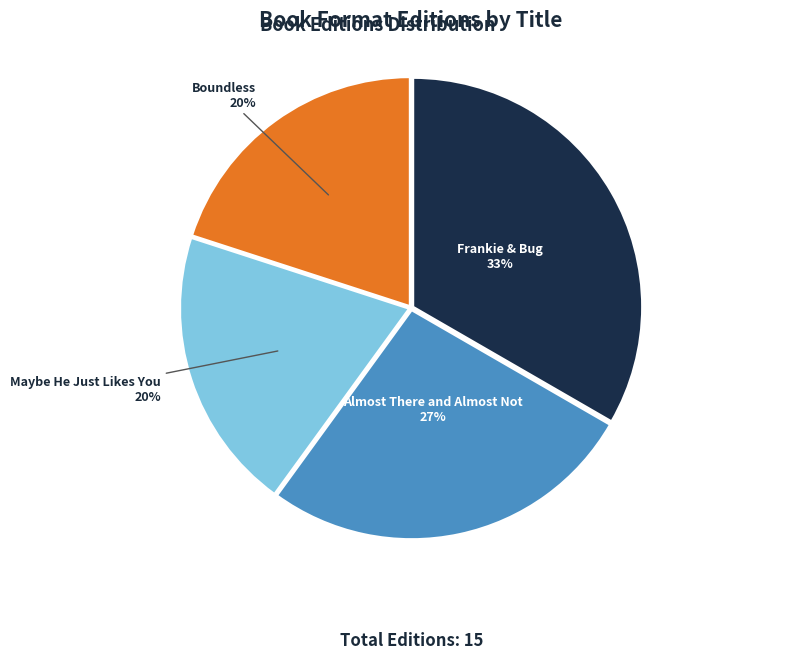

To the nearest percent, what percentage of the pie is Boundless?

20%